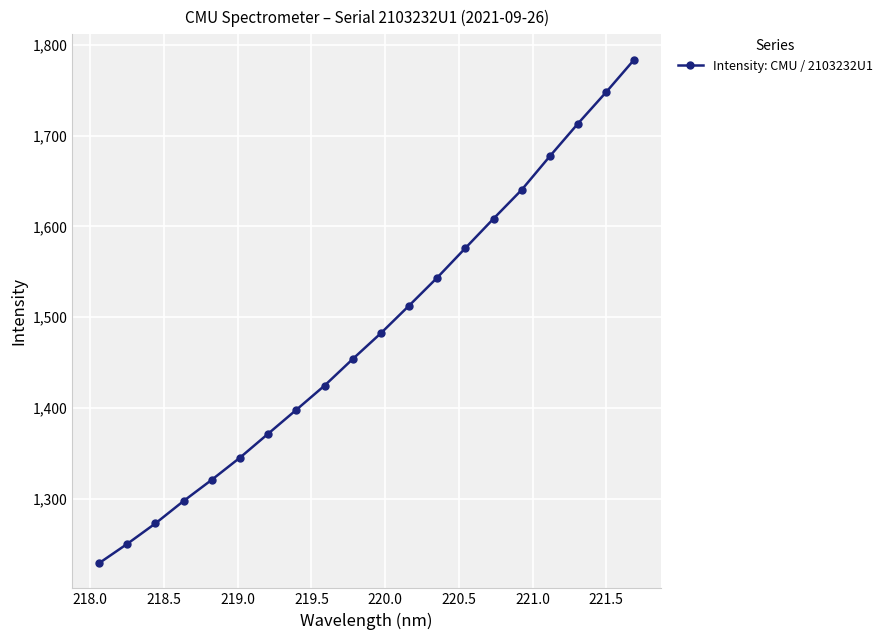

What is the value of the 2nd point from the left?

1250.2